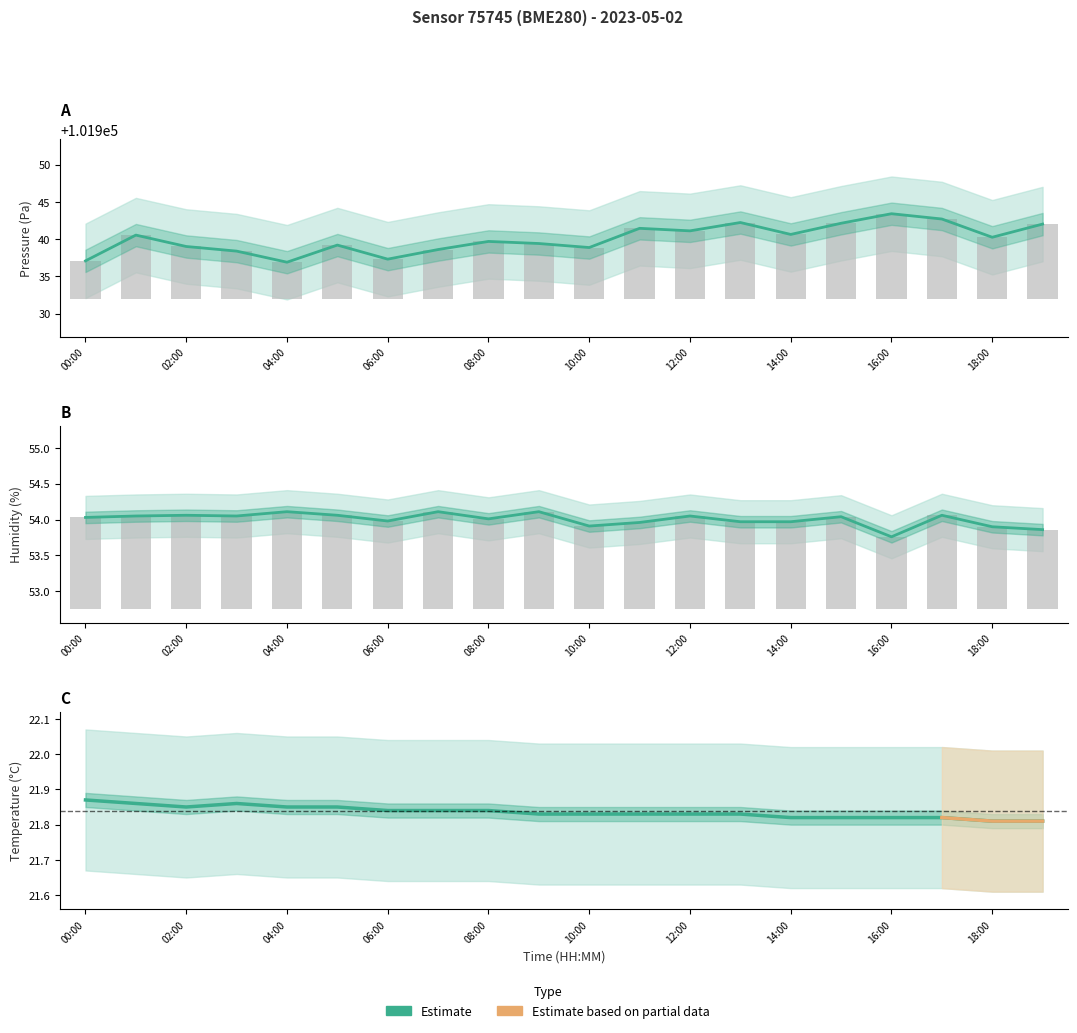

Is the value of temperature at 12:00 greater than the value of pressure at 17:00?

No